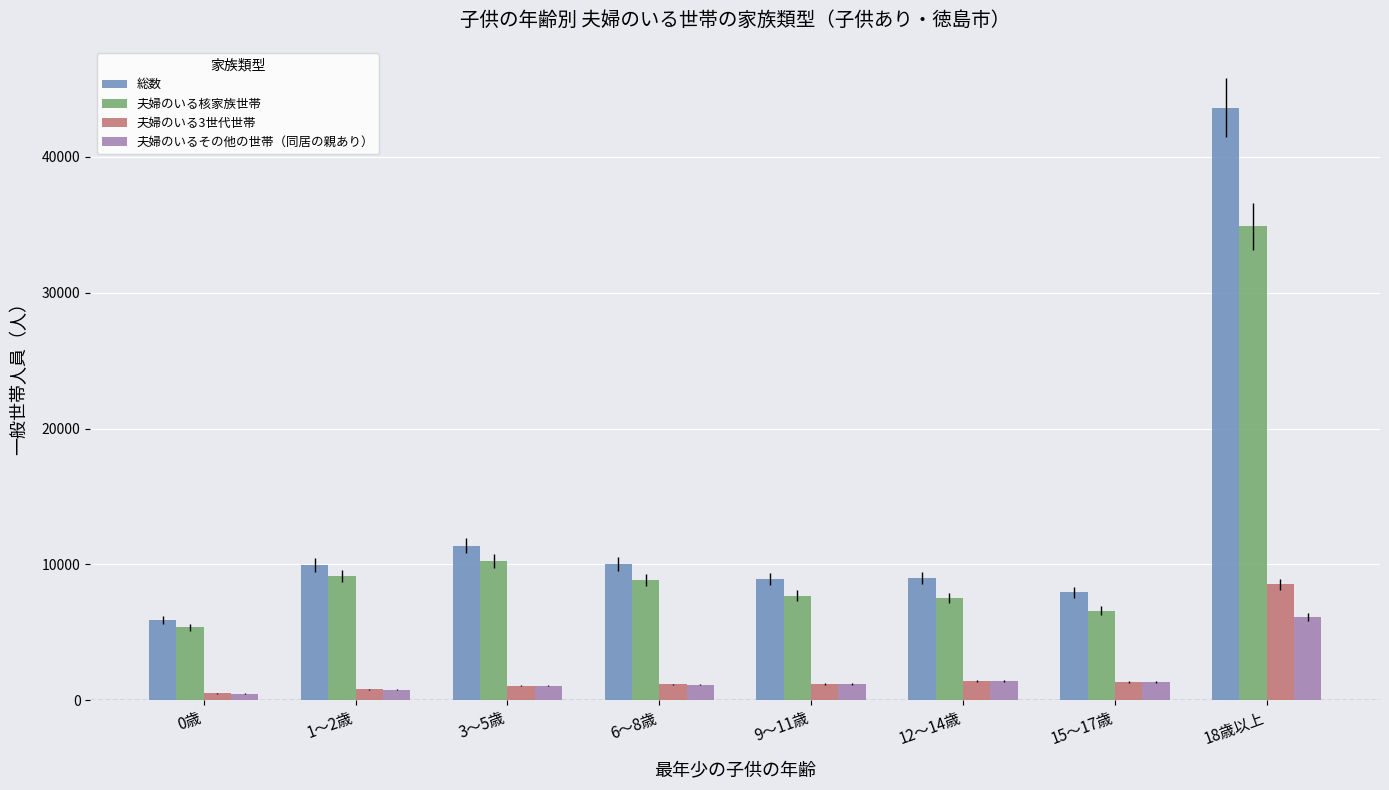

Which series has the largest range (max minus min)?

総数